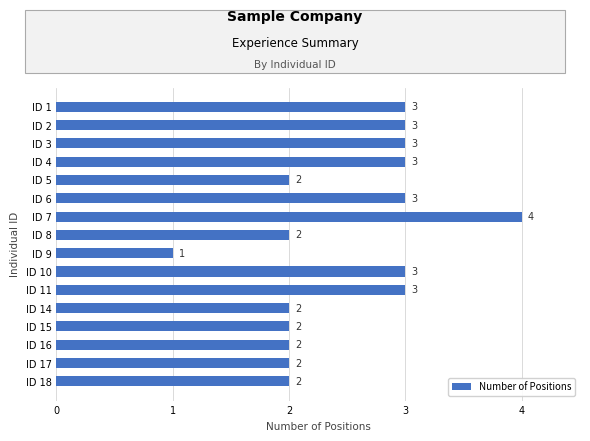

Are the bars horizontal?

Yes